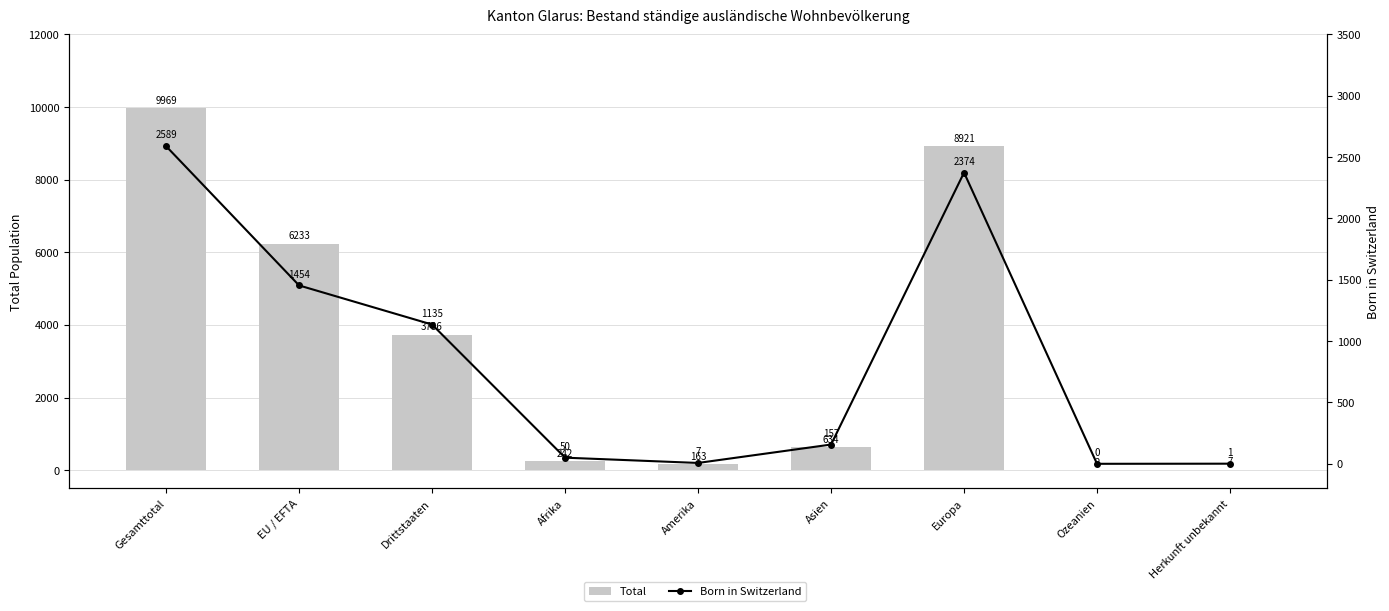

The value of Total at Herkunft unbekannt is 7. True or false?

True